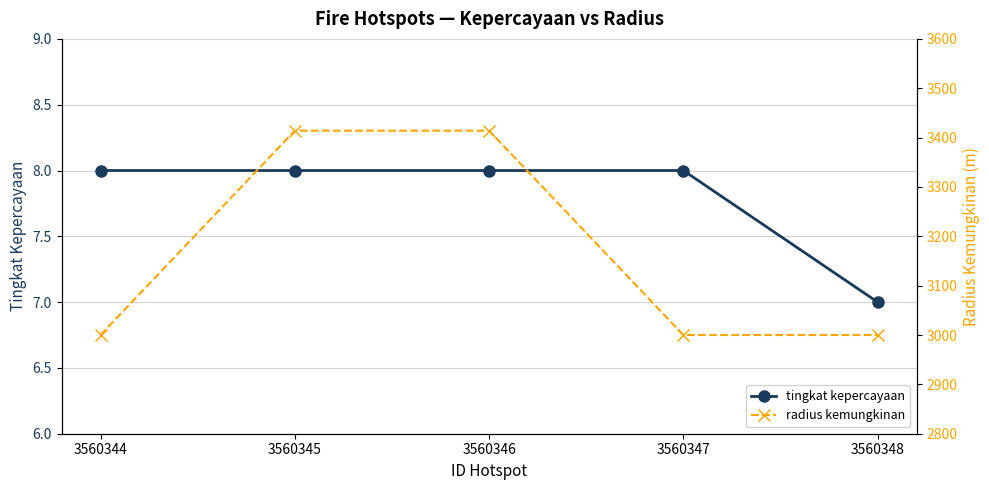

The value of radius kemungkinan at 3560344 is 3000. True or false?

True